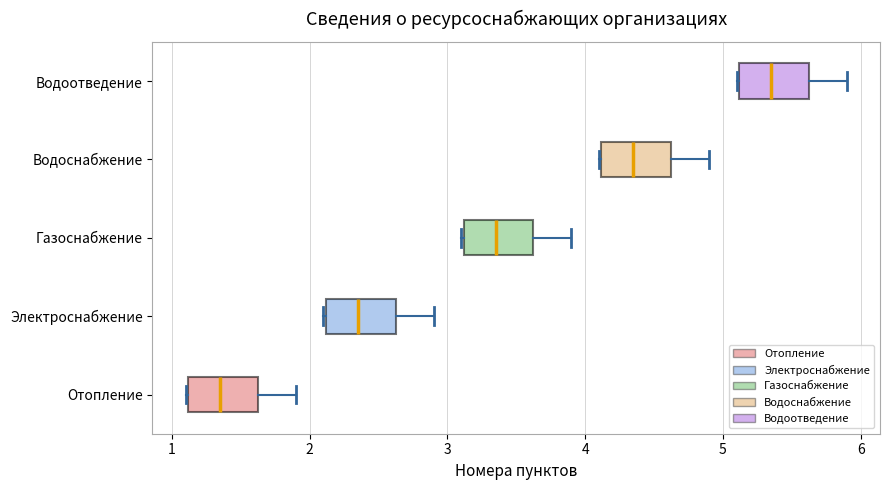

Reading bottom to top, transcribe this box plot: for each box, give where its median line is, the range the box spans, and where its two whiskers end, as read against the x-axis. The values are not printed on the chart, so give them approximately, as read against the axis.

Отопление: median 1.4, box 1.1 to 1.6, whiskers 1.1 to 1.9
Электроснабжение: median 2.4, box 2.1 to 2.6, whiskers 2.1 to 2.9
Газоснабжение: median 3.4, box 3.1 to 3.6, whiskers 3.1 to 3.9
Водоснабжение: median 4.4, box 4.1 to 4.6, whiskers 4.1 to 4.9
Водоотведение: median 5.4, box 5.1 to 5.6, whiskers 5.1 to 5.9